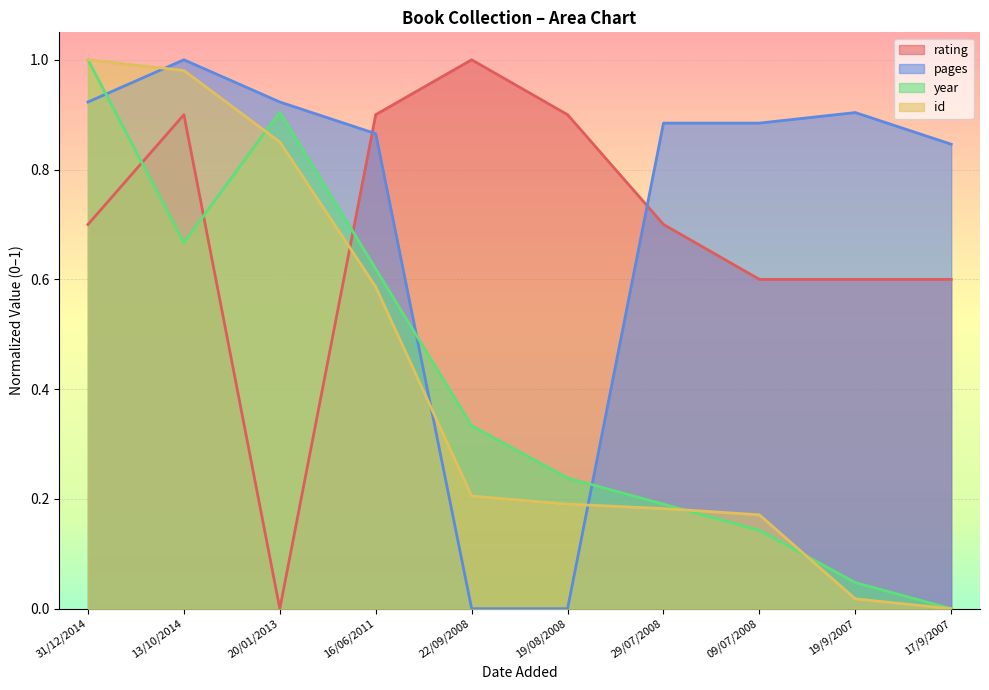

At which category is the sum across all series the highest?

31/12/2014